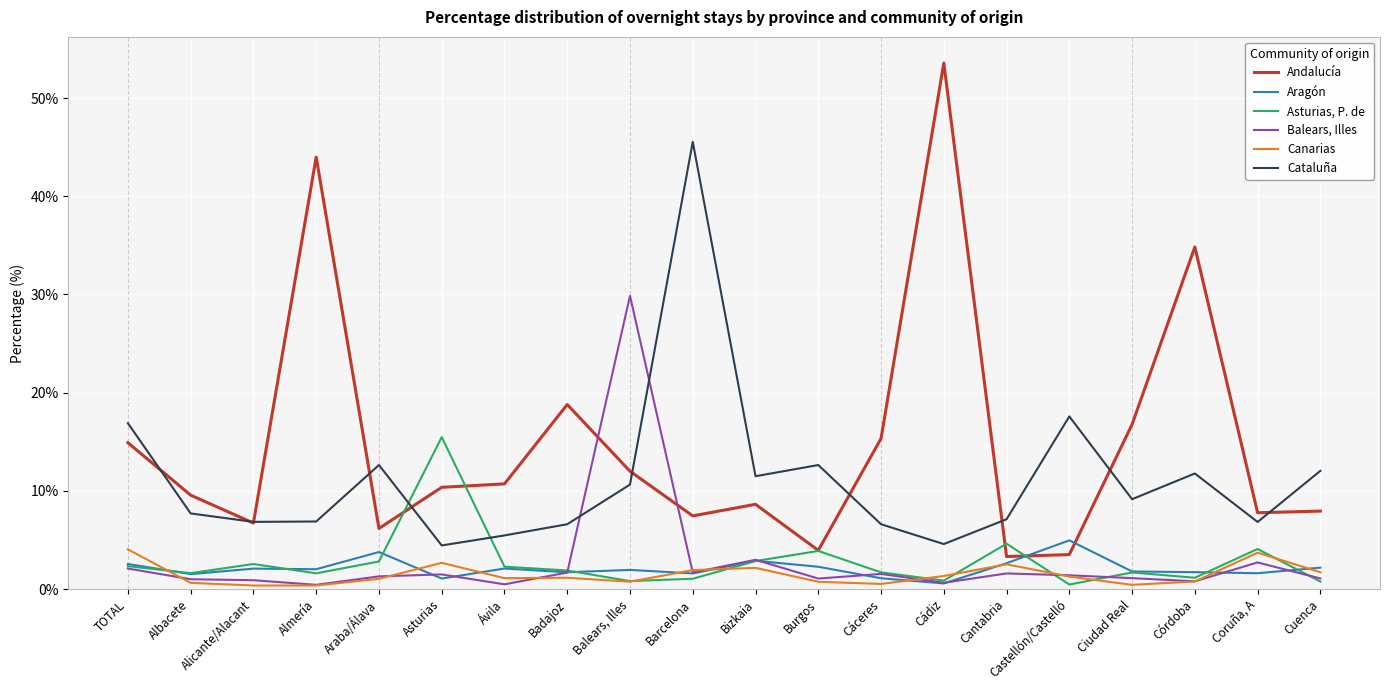

Is it true that Asturias, P. de equals 4.6 at Cantabria?

True